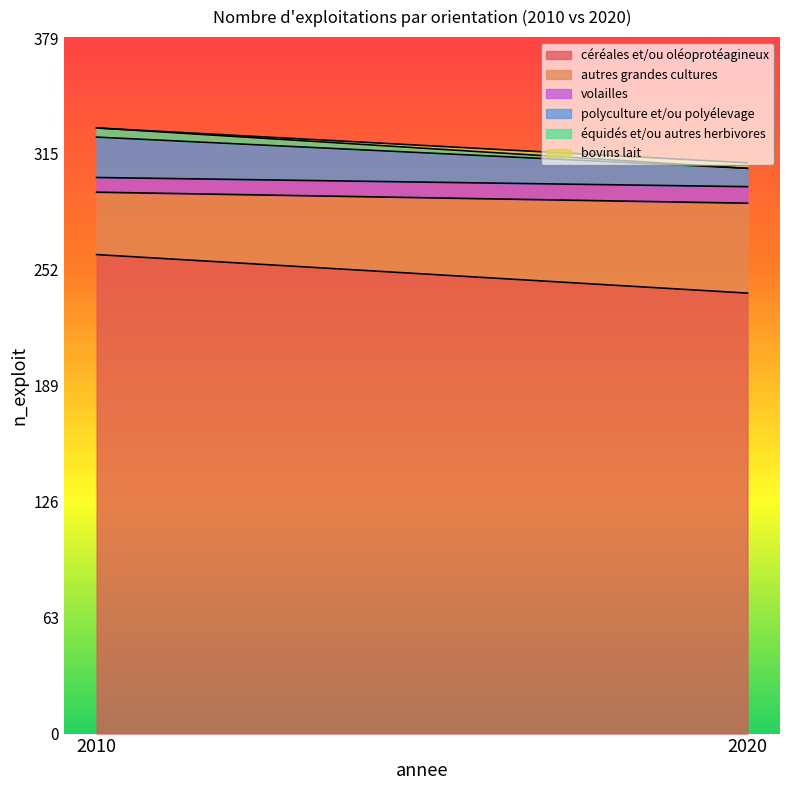

Reading left to right, list all the values displayed in this chart.

céréales et/ou oléoprotéagineux: 2010=261	2020=240
autres grandes cultures: 2010=34	2020=49
volailles: 2010=8	2020=9
polyculture et/ou polyélevage: 2010=22	2020=10
équidés et/ou autres herbivores: 2010=5	2020=0
bovins lait: 2010=0	2020=3